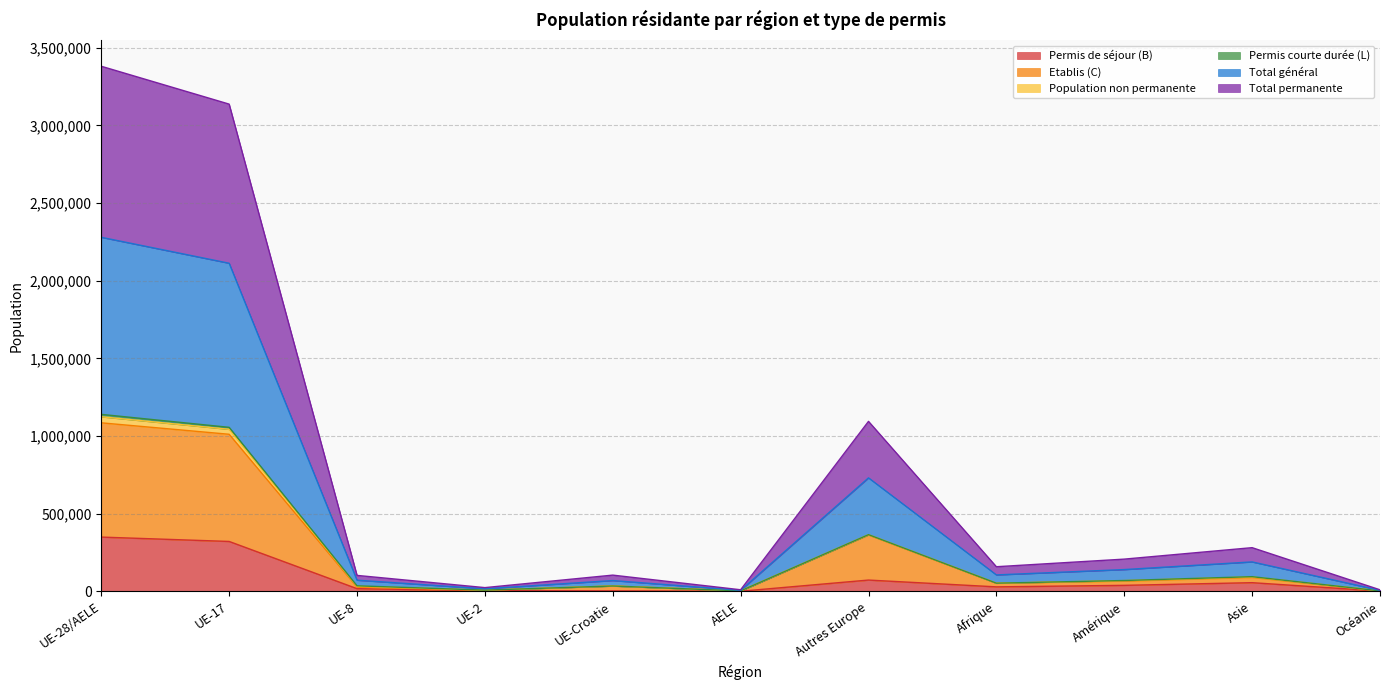

How many values in the Permis de séjour (B) series are below 29518?

5